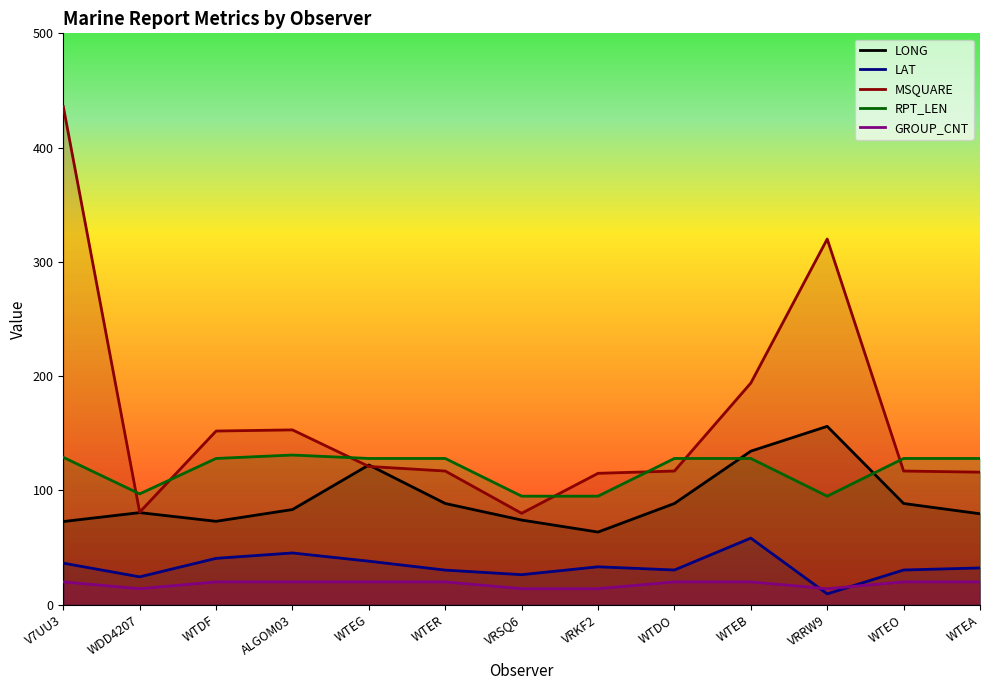

Which category has the lowest value across all series?

VRRW9